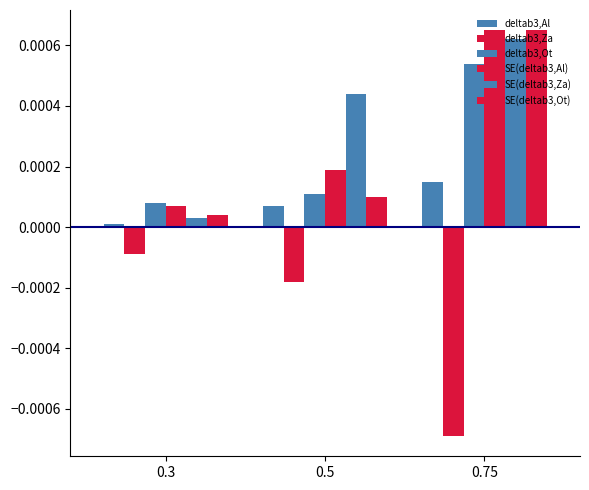

How many data points does each series have?

3